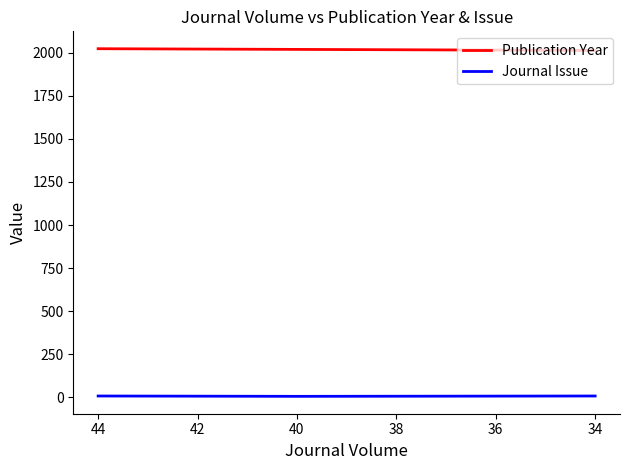

Which series has the largest range (max minus min)?

Publication Year